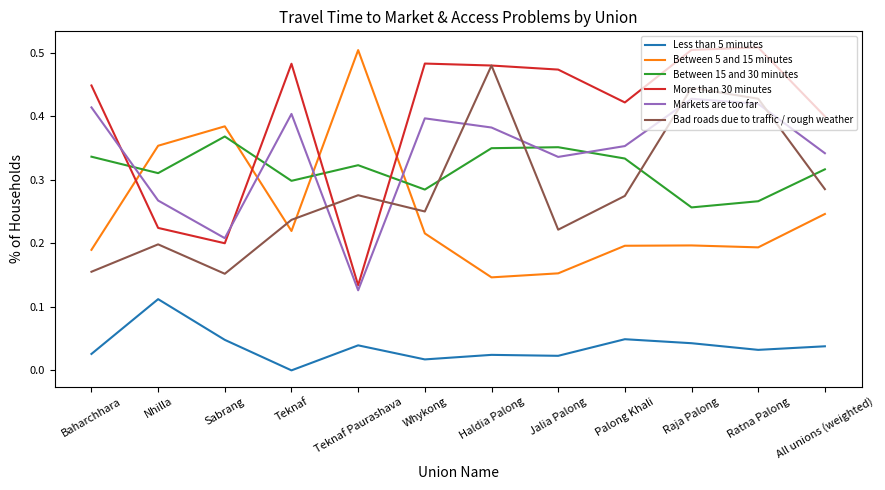

What is the total value across all series at Teknaf?

1.6